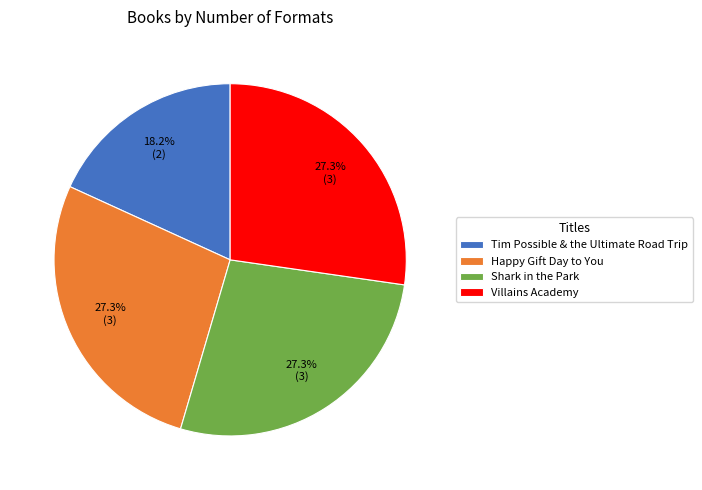

The Happy Gift Day to You slice represents 27% of the pie. True or false?

True